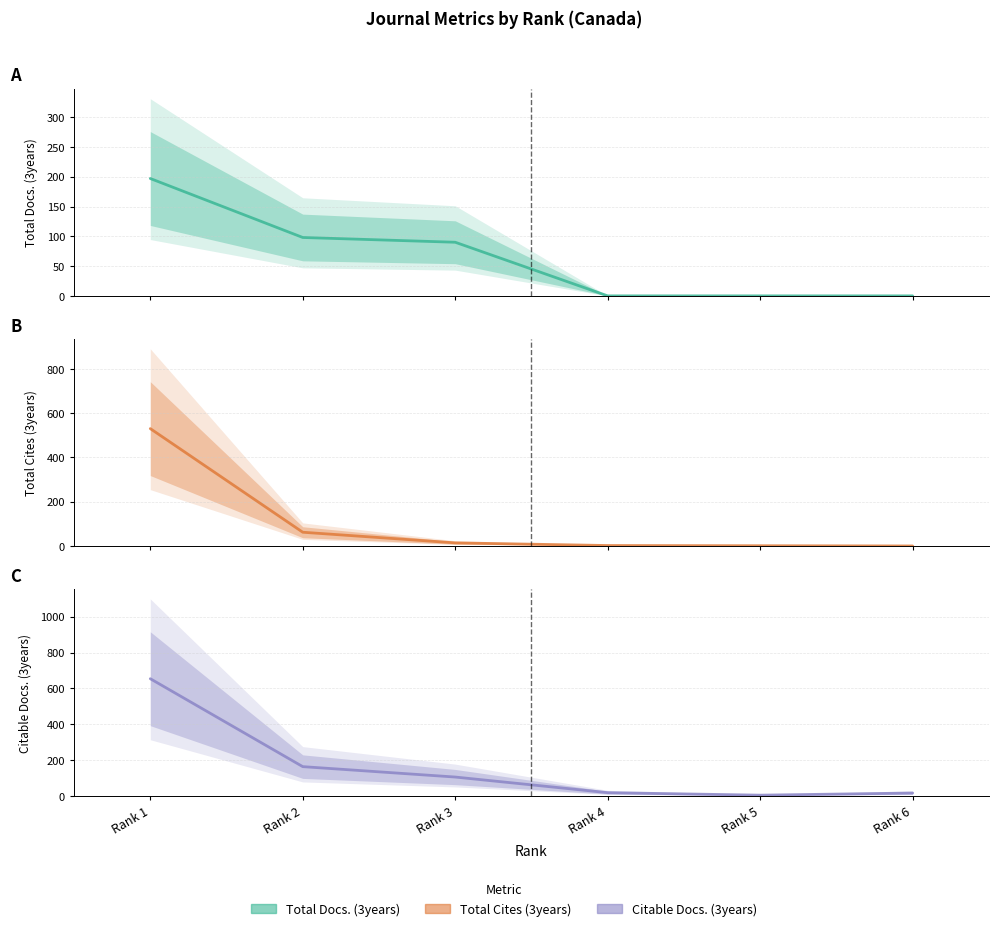

What is the average value of the Total Cites (3years) series?

102